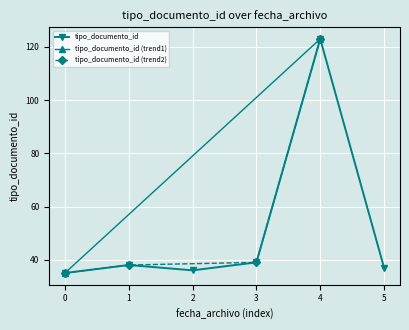

At which label does tipo_documento_id reach its peak?

4